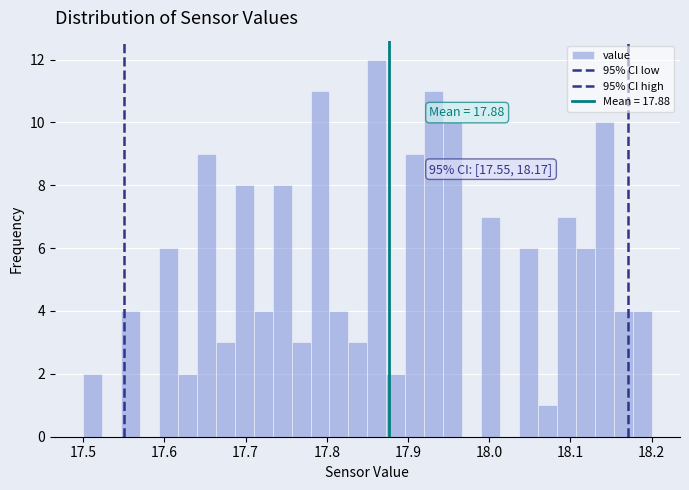

Read against the x-axis, roughly where is the centre of the tallest bar?

17.86